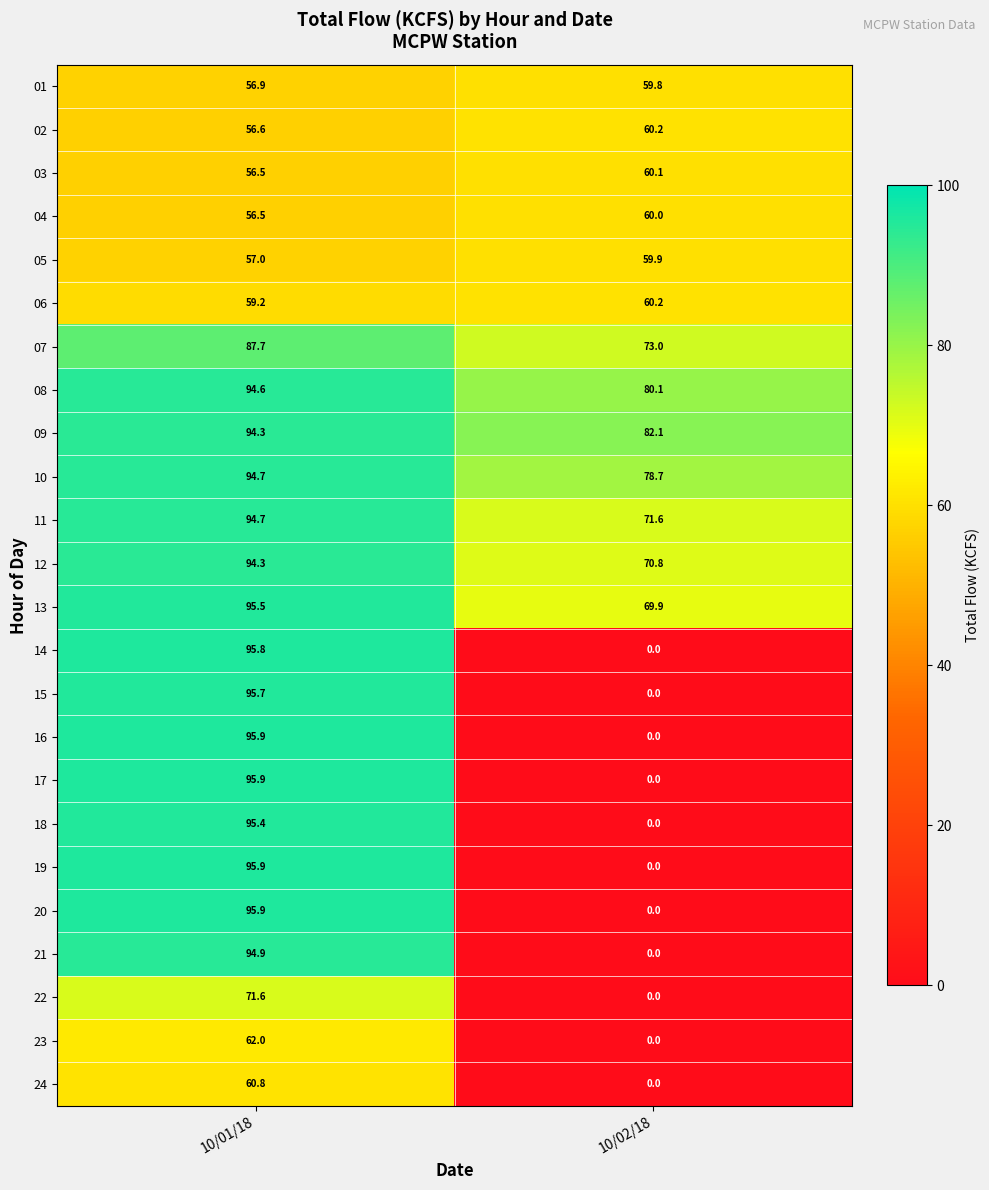

What is the difference between the 03 values at 10/01/18 and 10/02/18?

3.6